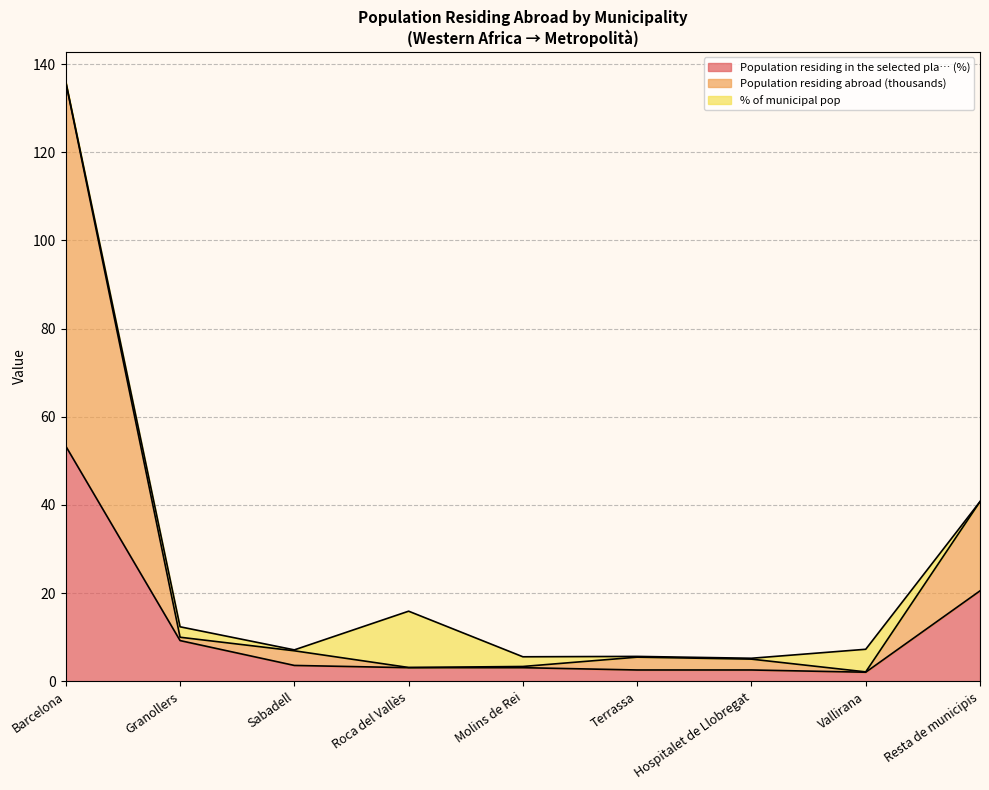

What value does the Population residing in the selected pla… (%) series have at Terrassa?

2.6